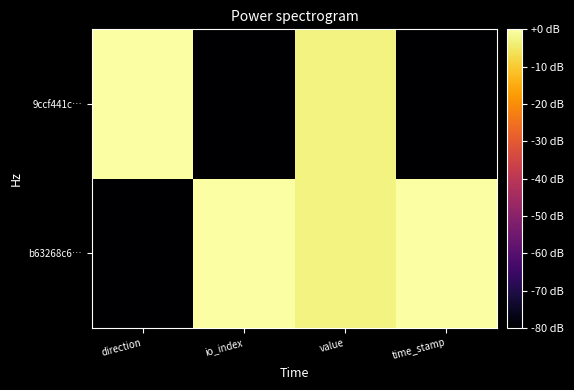

Which category has the highest value across all series?

io_index